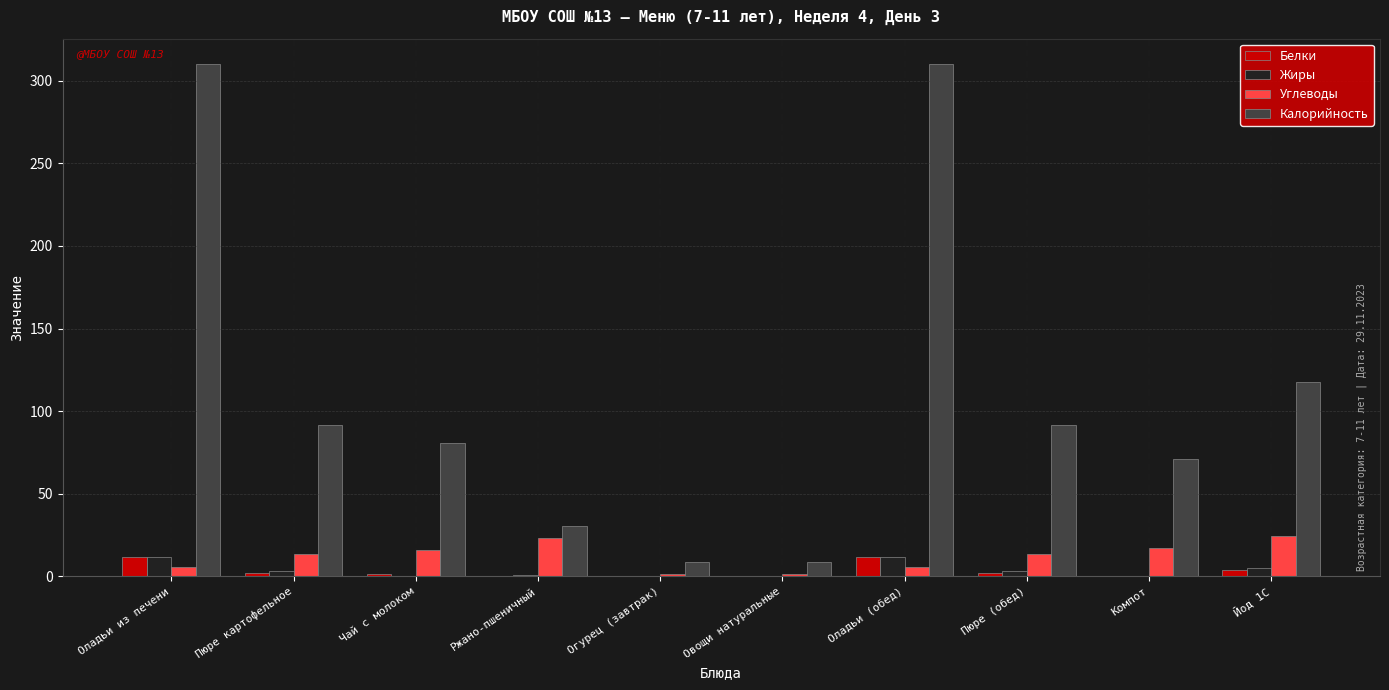

What is the maximum value for Углеводы?

24.6